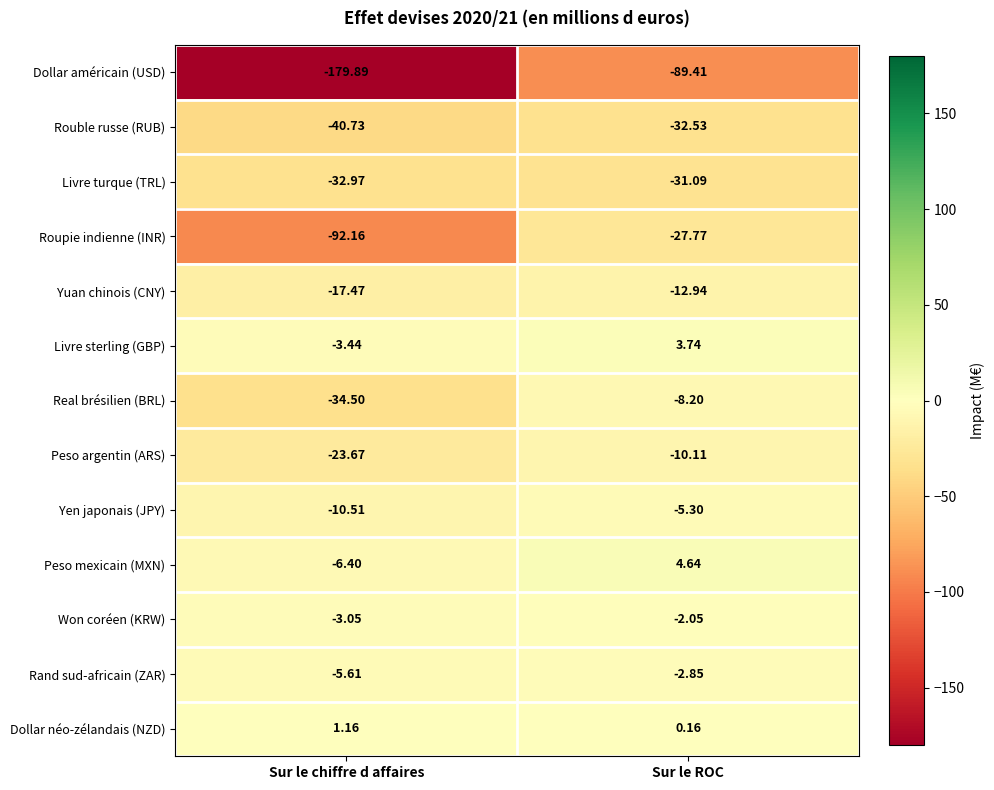

Which label corresponds to the largest value in the chart?

Sur le ROC